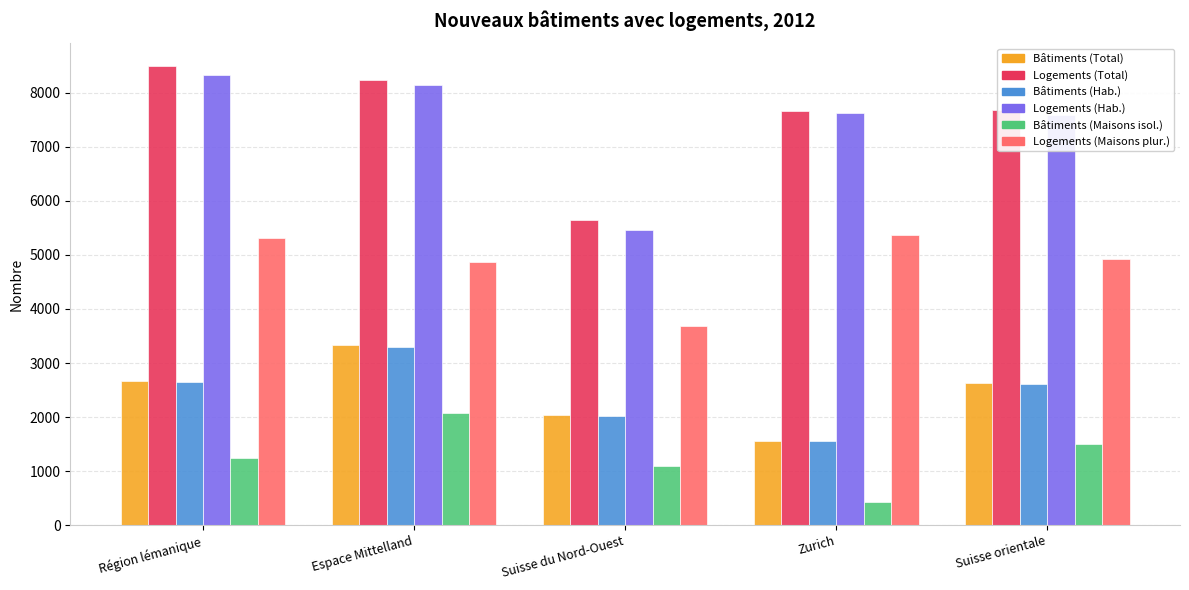

What is the sum of all Bâtiments (Maisons isol.) values?

6349